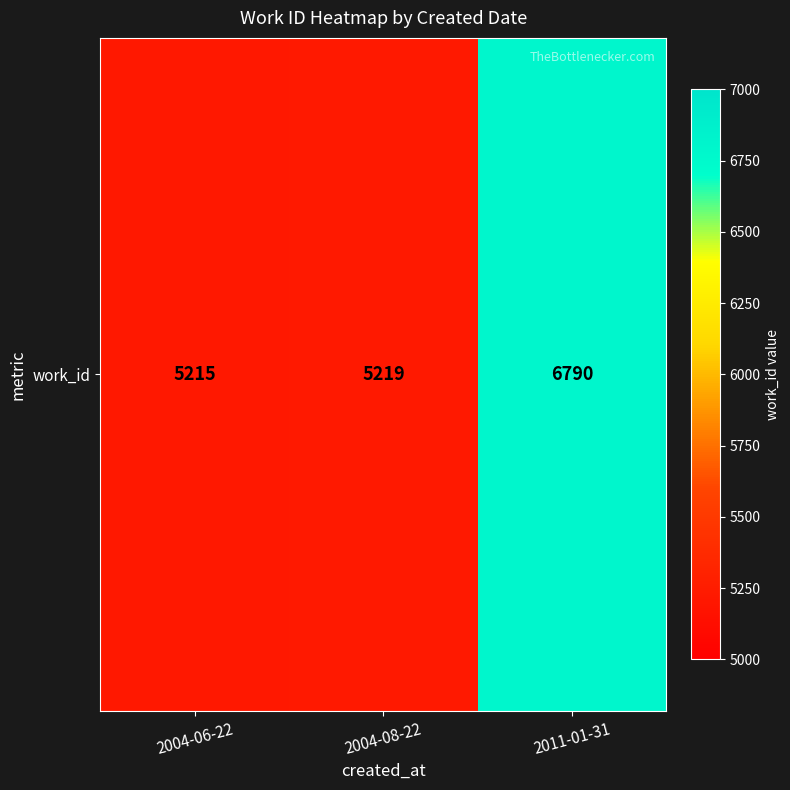

Reading left to right, what are all the values shown in this chart?

2004-06-22=5215	2004-08-22=5219	2011-01-31=6790